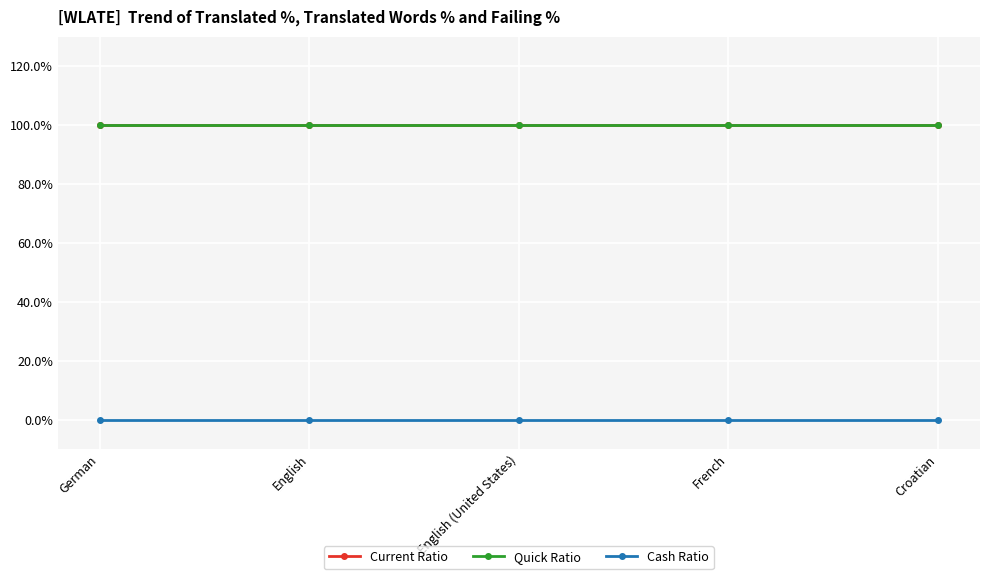

What is the maximum value shown in the chart?

100